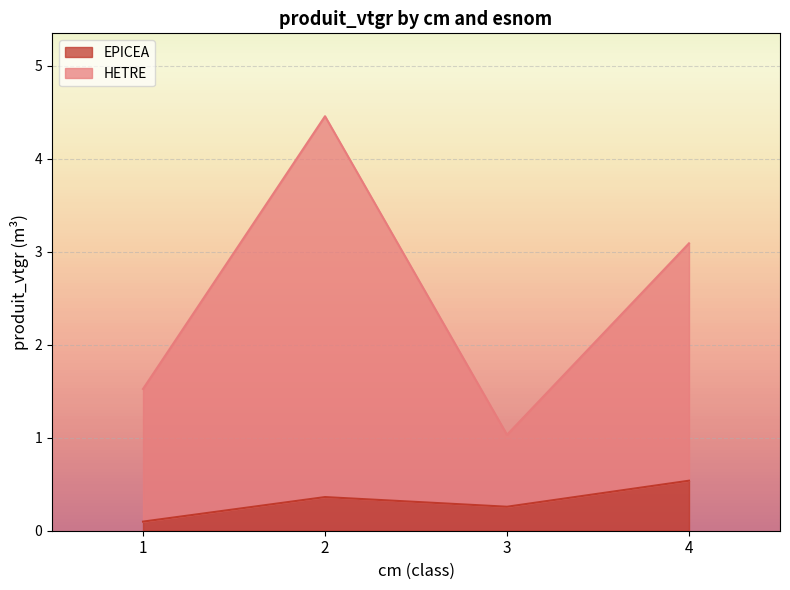

The EPICEA series shows 0.1 at 3. True or false?

False